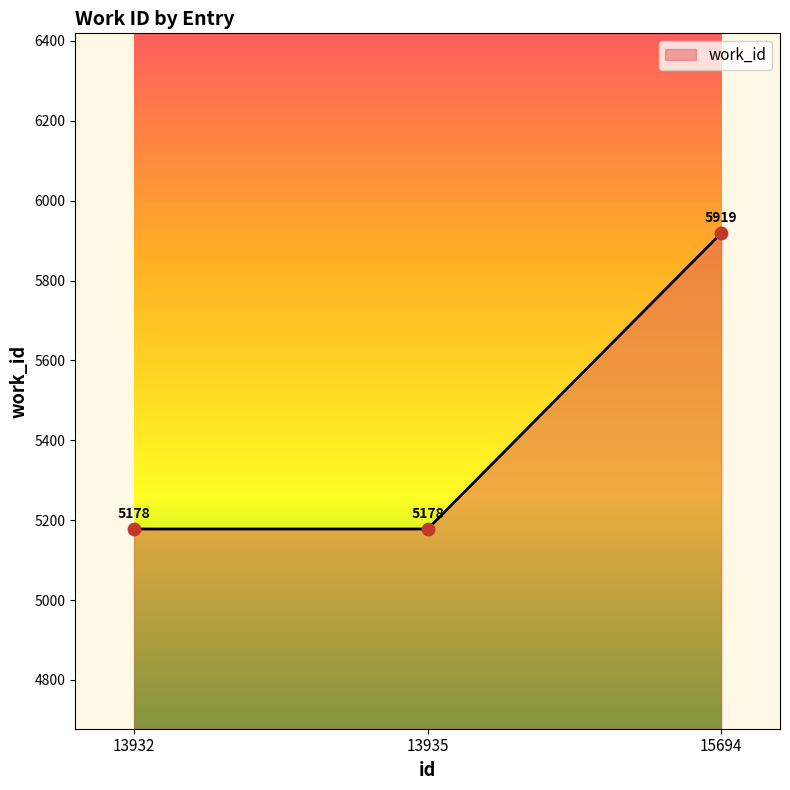

Approximately how many times larger is the value at 13932 compared to 13935?

1.0